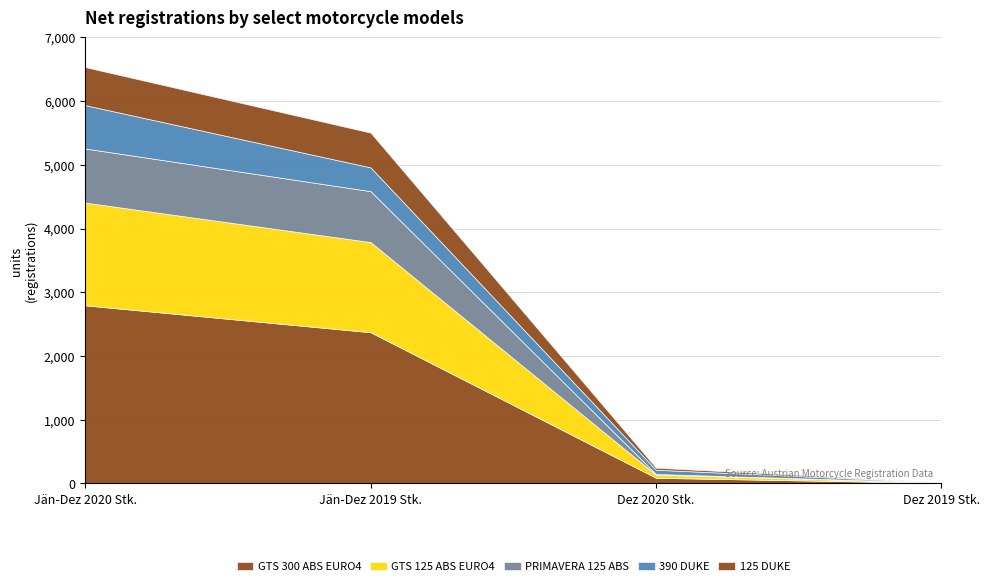

Where is 125 DUKE nearest to the value 300?

Jän-Dez 2019 Stk.